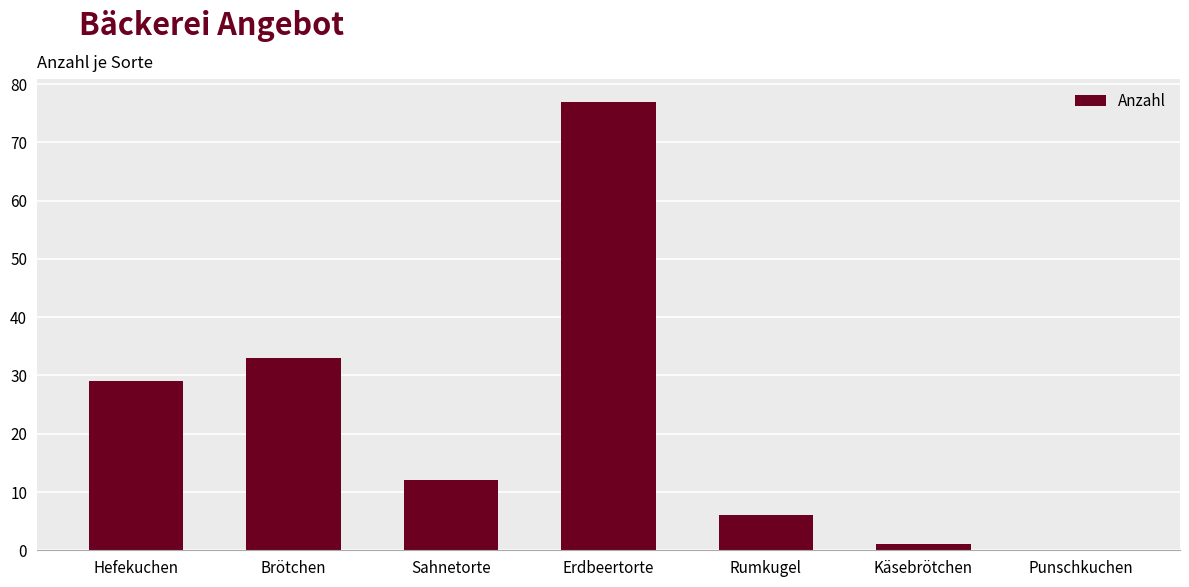

How many series are shown in this chart?

1